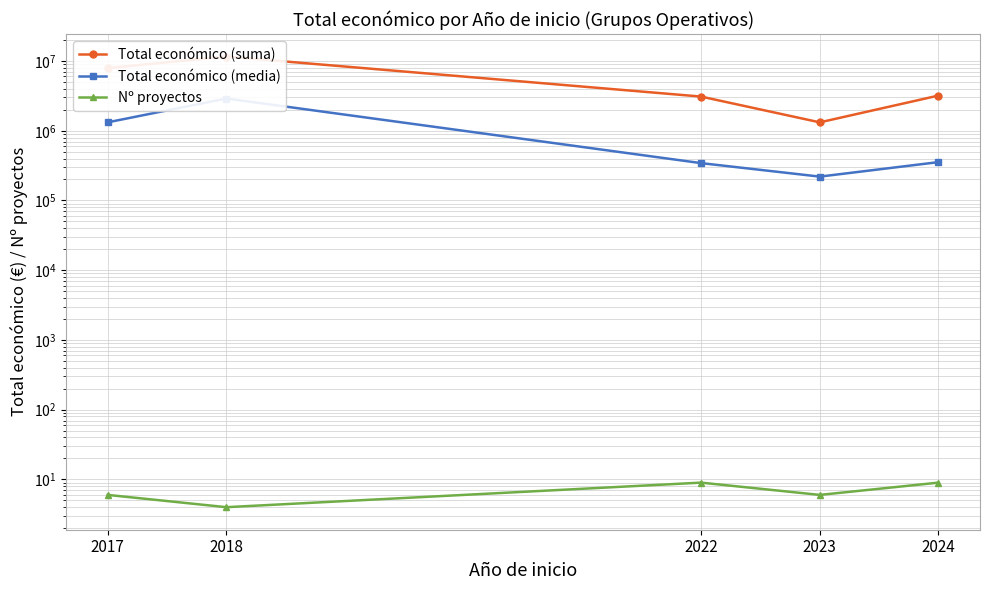

True or false: Nº proyectos has more than 1 interior local peaks.

False